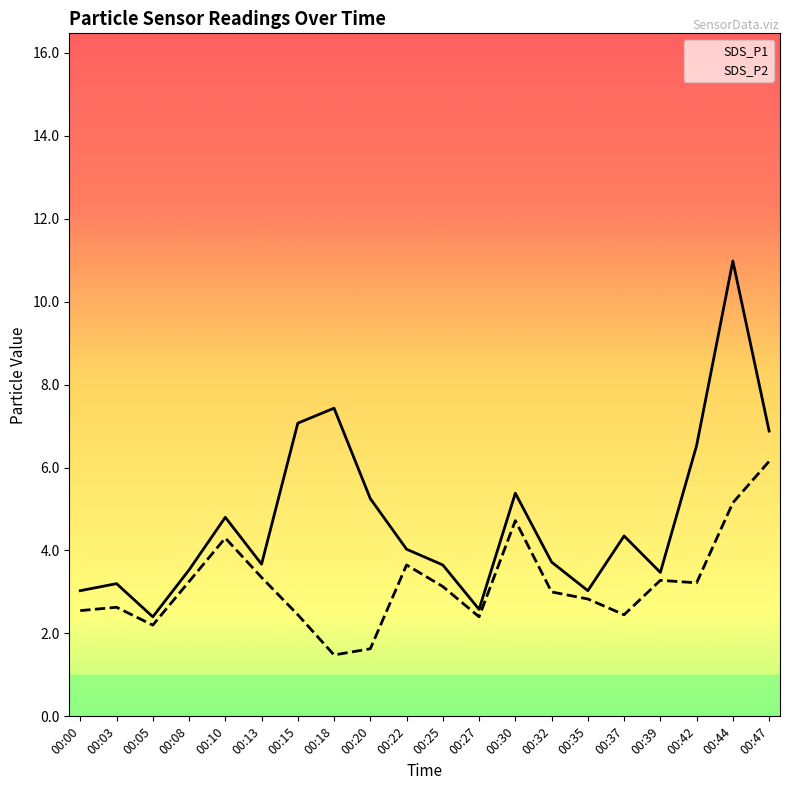

What is the difference between the SDS_P2 values at 00:35 and 00:27?

0.4